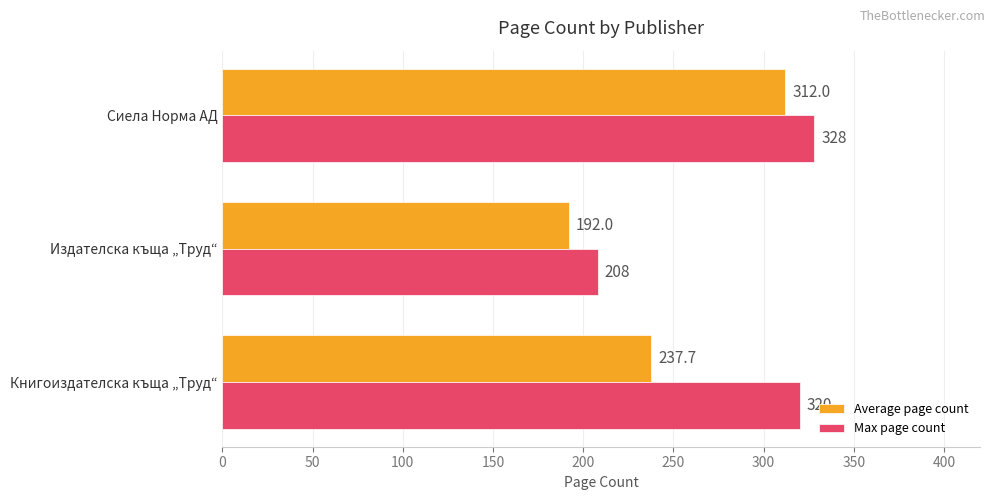

What is the sum of all Average page count values?

741.7